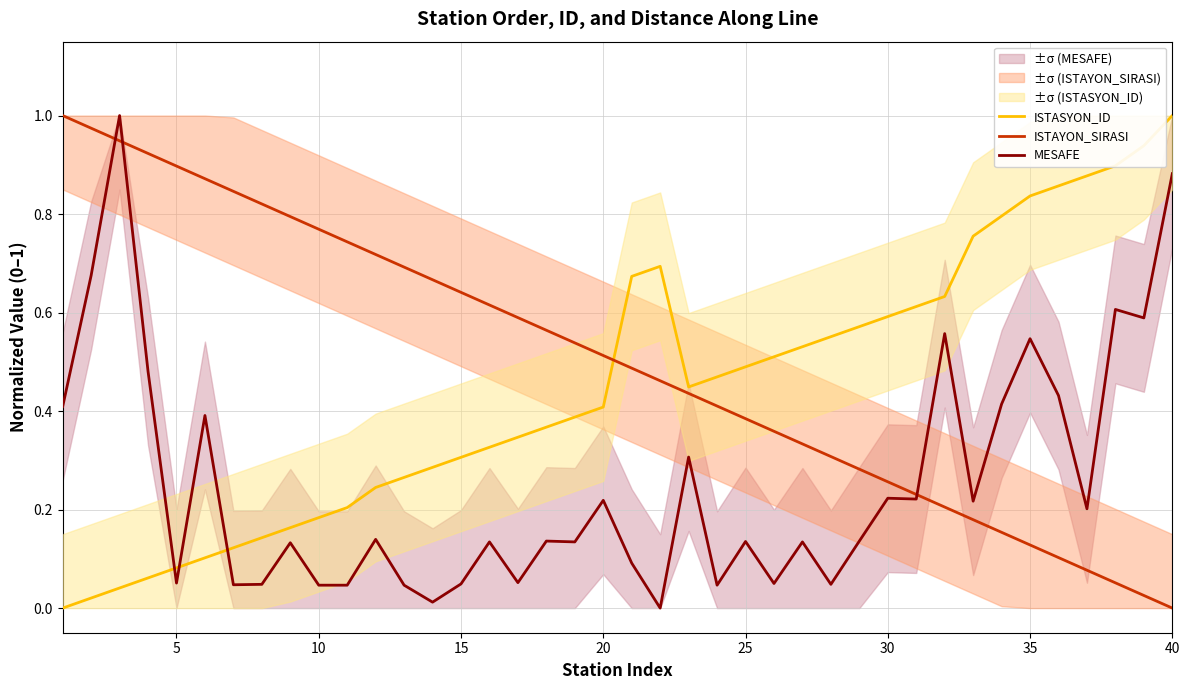

How many data points in ISTASYON_ID are above 0?

39